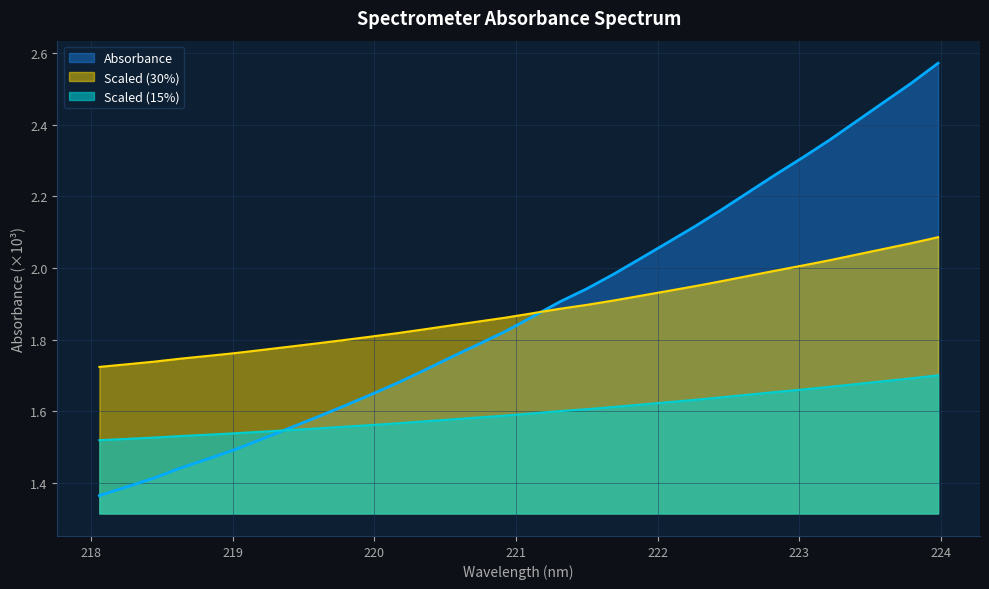

True or false: Scaled (15%) and Scaled (30%) intersect in this chart.

False